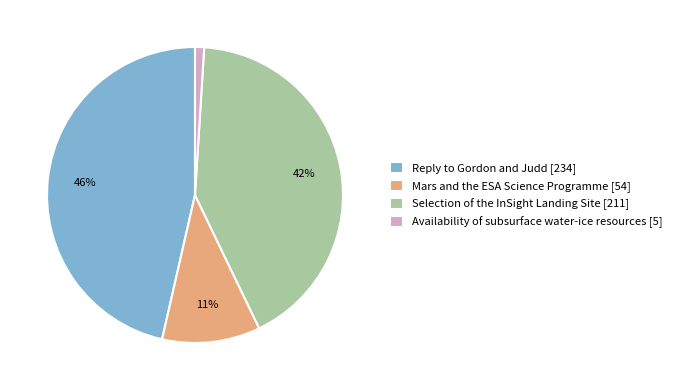

How many slices are in this pie chart?

4